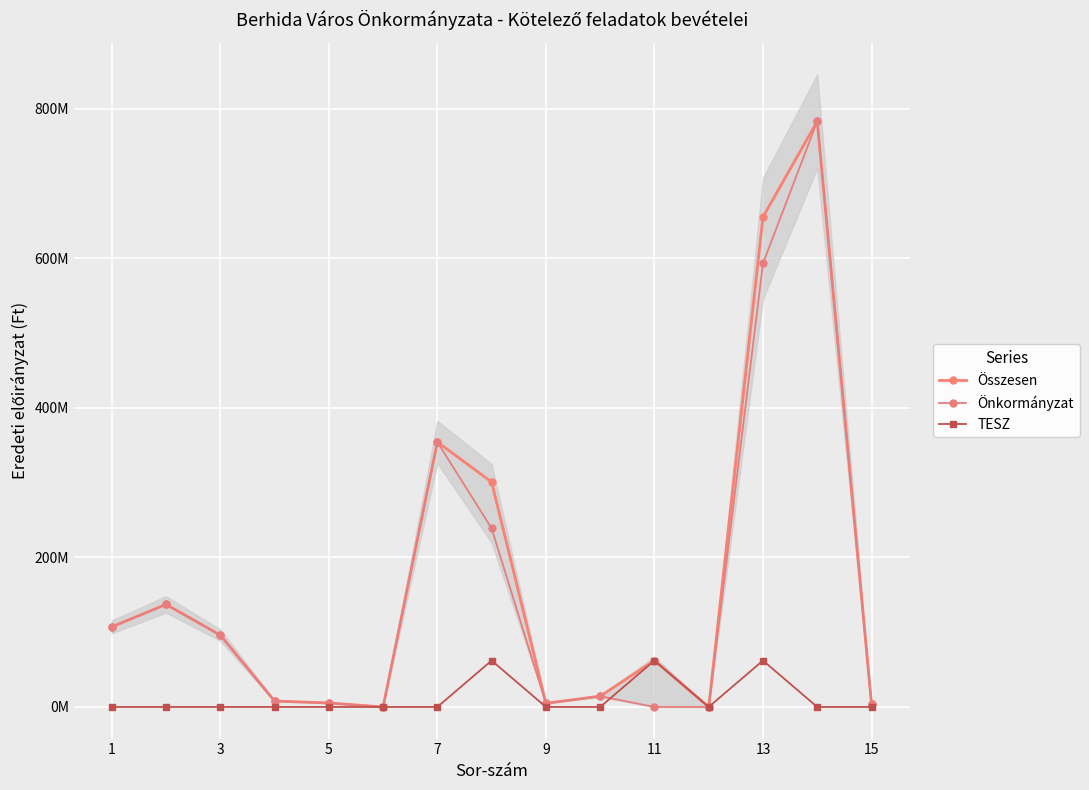

Which series has the widest spread of values?

Összesen